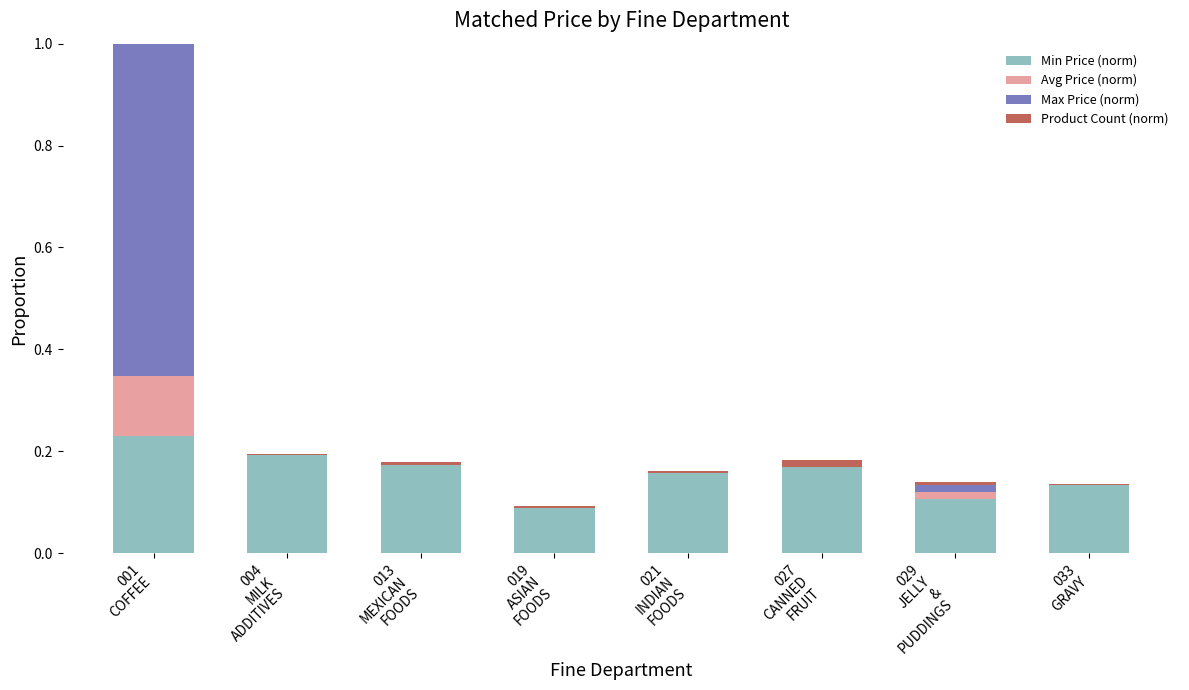

Which series changed the most between 001
COFFEE and 021
INDIAN
FOODS?

Max Price (norm)